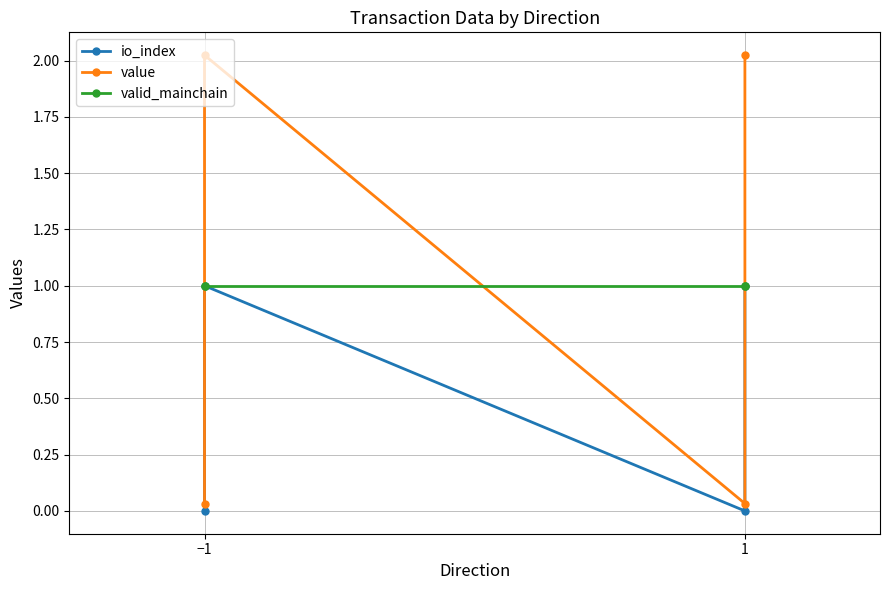

How many distinct data groups are displayed?

3